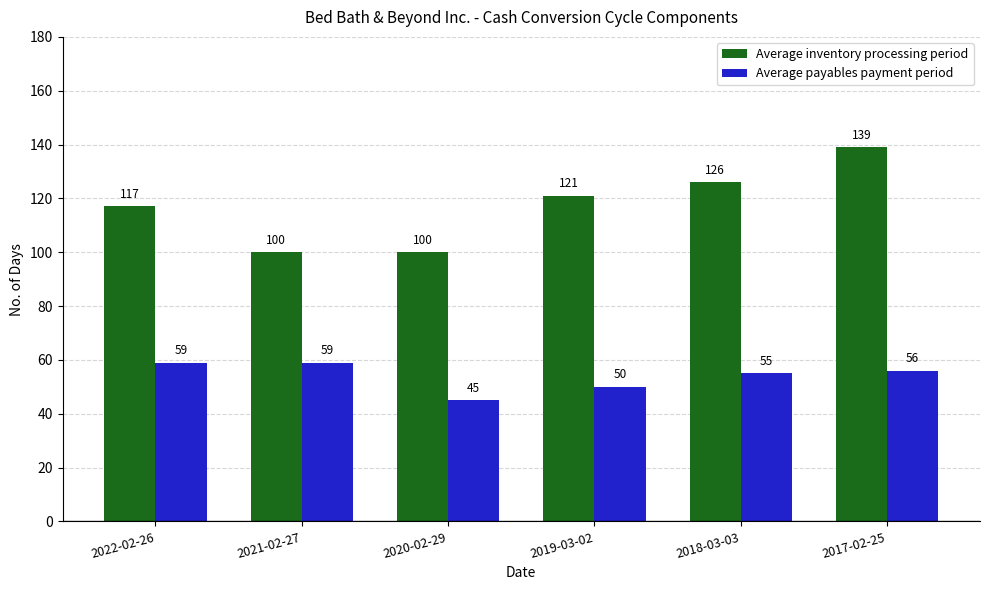

What is the label of the 2nd bar from the left?

2021-02-27